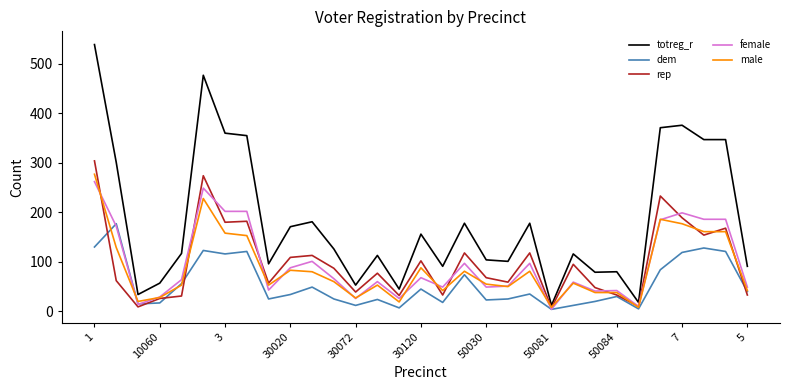

Which series has the largest total across all categories?

totreg_r